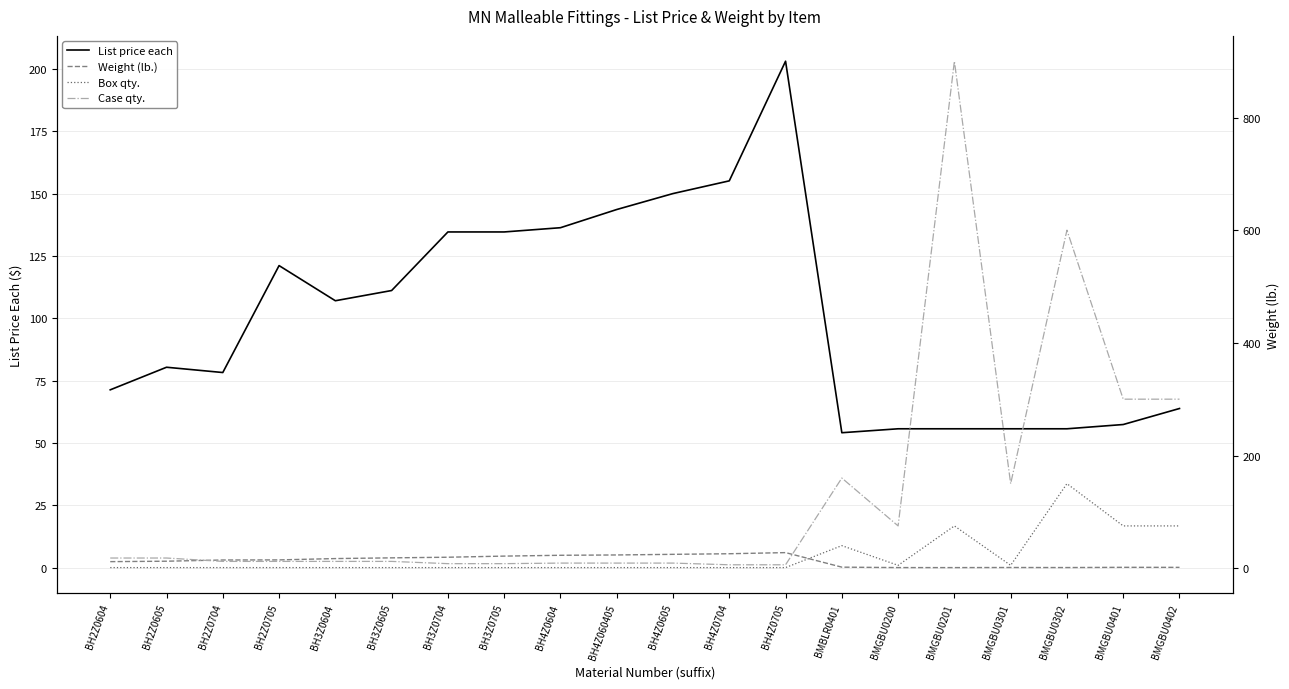

What is the label of the 10th point from the left?

BH4Z060405